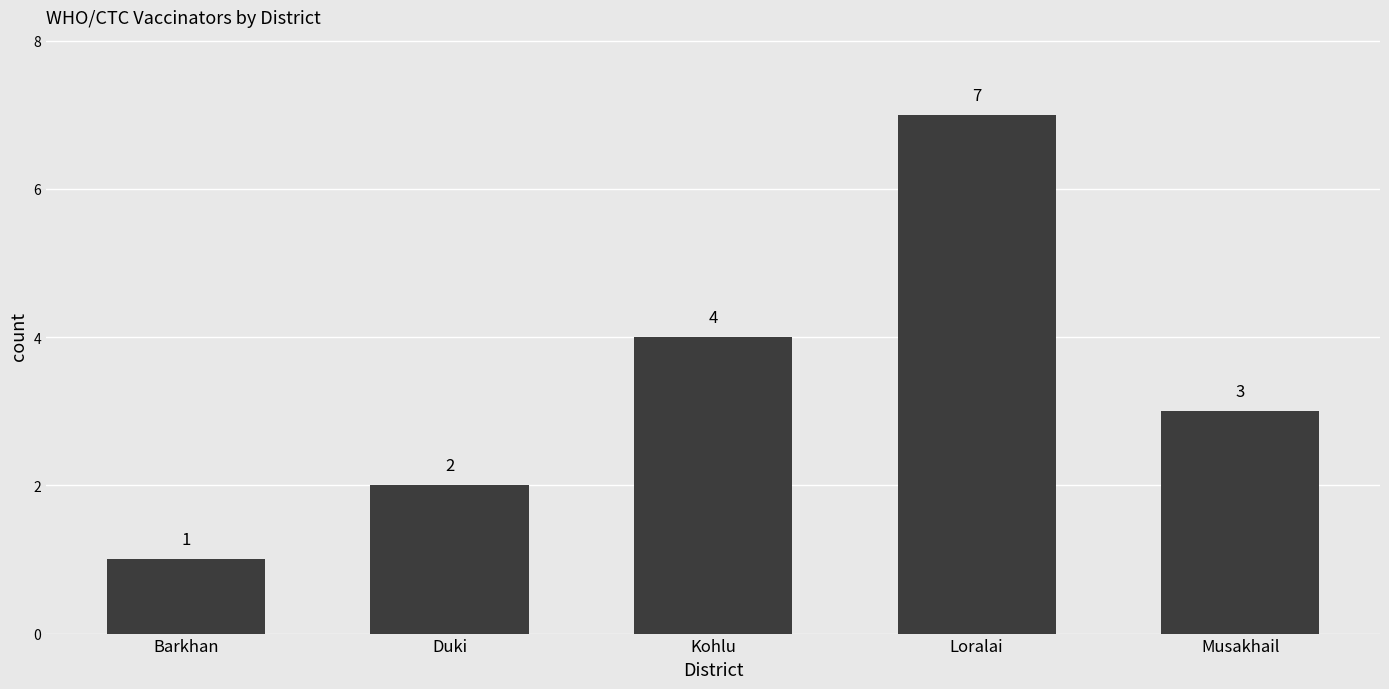

What is the greatest value displayed?

7